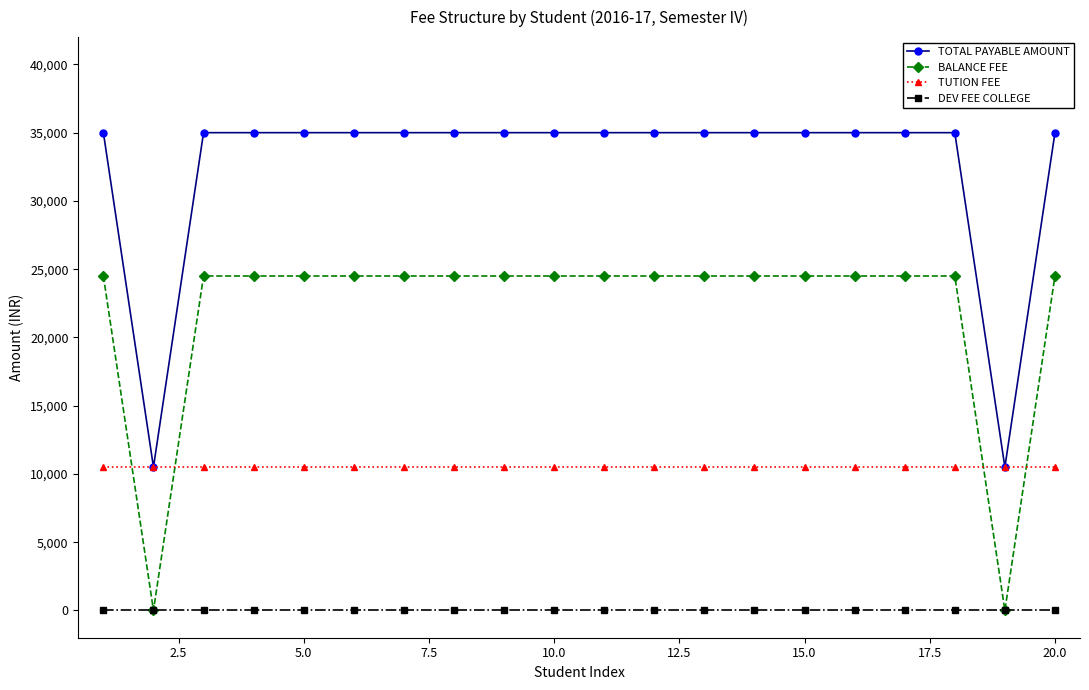

Rank the series by their maximum value, from highest to lowest.

TOTAL PAYABLE AMOUNT, BALANCE FEE, TUTION FEE, DEV FEE COLLEGE